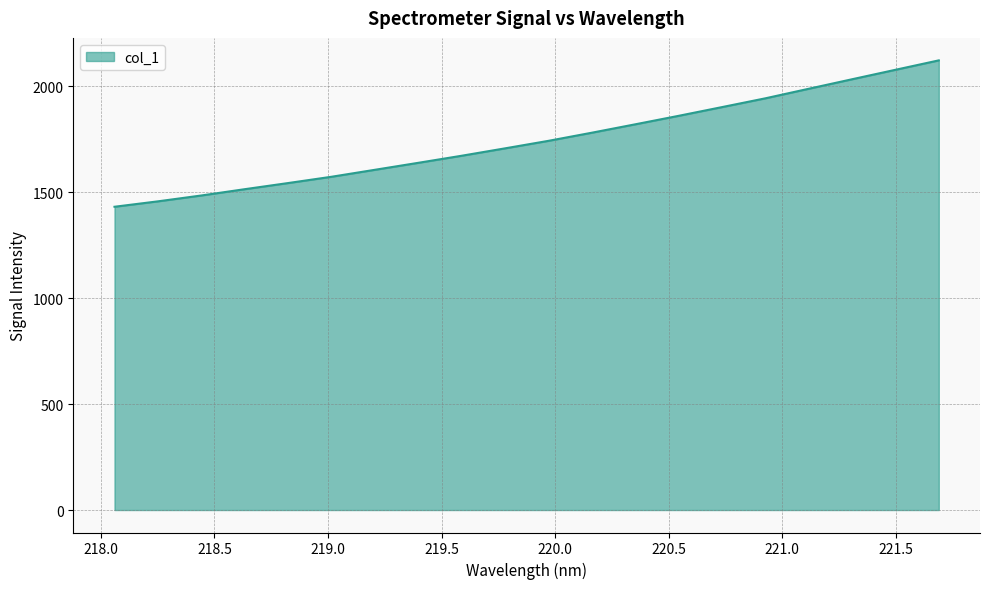

What is the minimum value shown in the chart?

1430.6